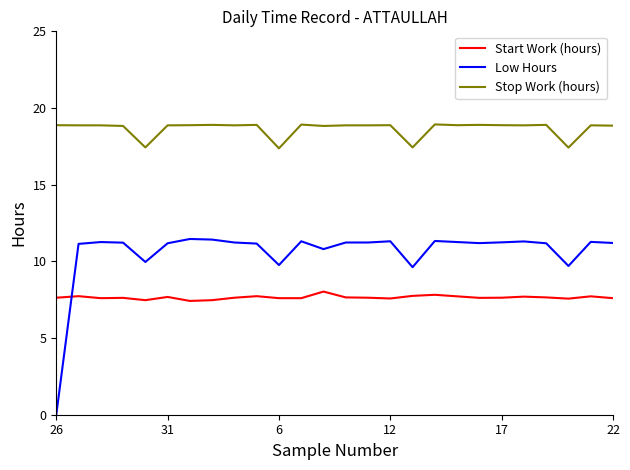

Which series has the widest spread of values?

Low Hours